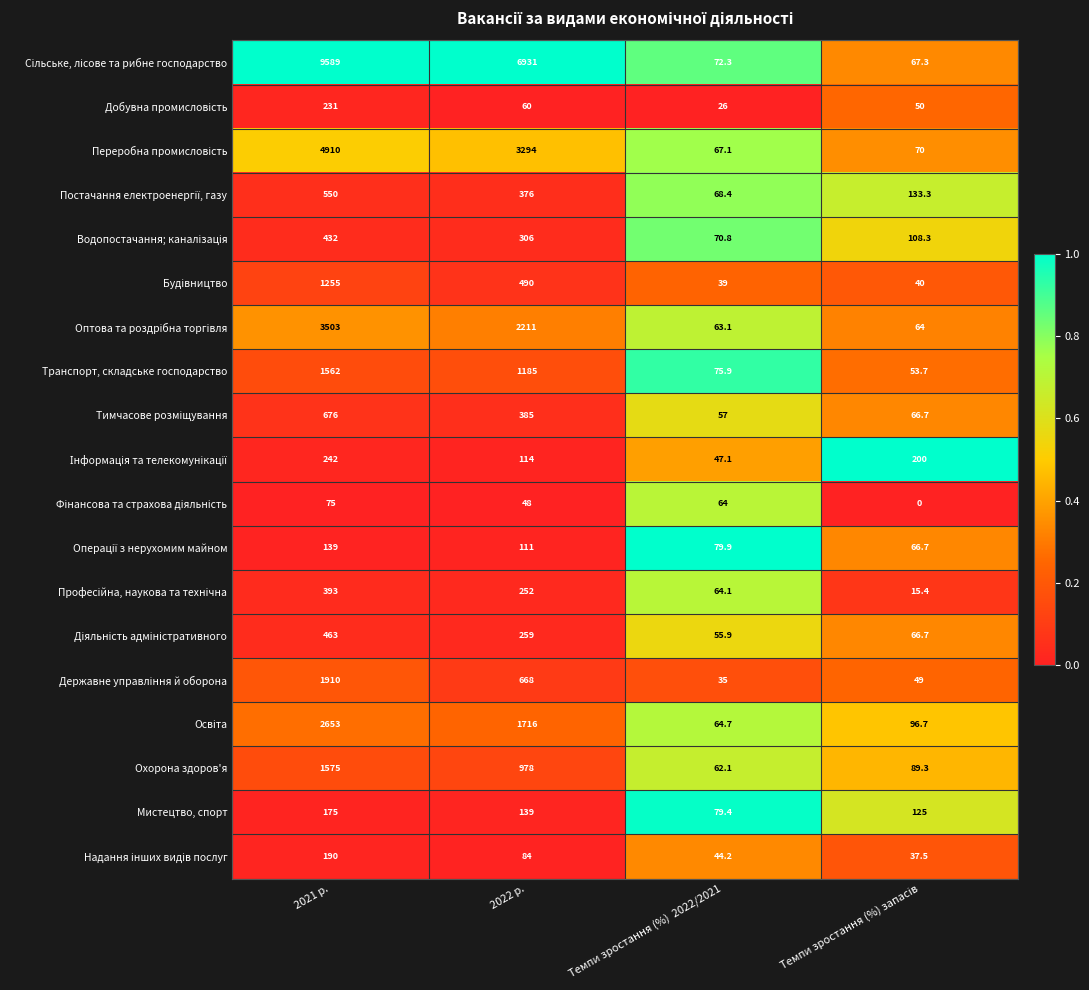

Is it true that Мистецтво, спорт equals 40.3 at 2022 р.?

False